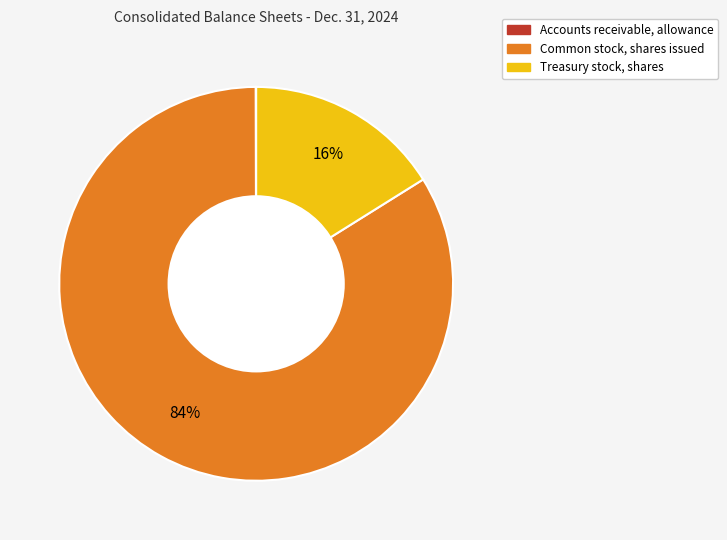

What is the ratio of the value at Treasury stock, shares to the value at Common stock, shares issued?

0.2